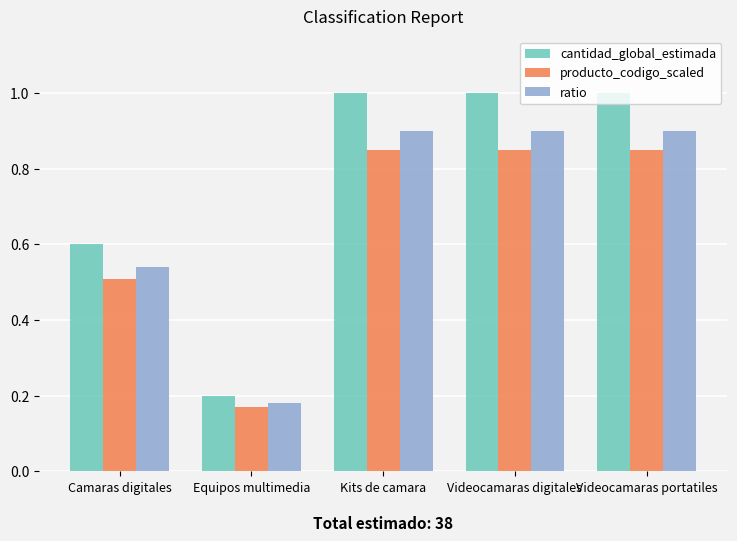

Does the chart contain stacked bars?

No